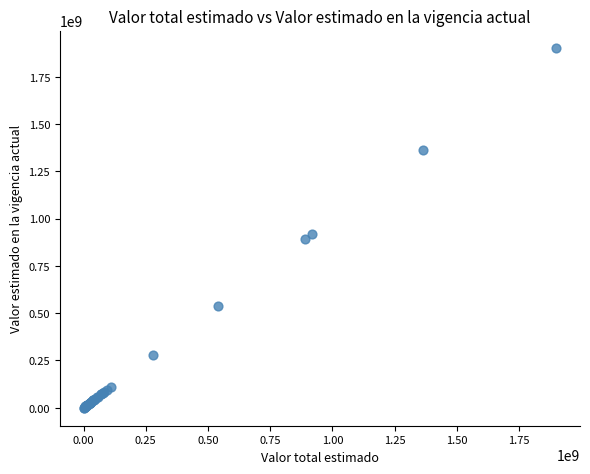

What Y value in the scatter plot is closest to 950000000?

916443167